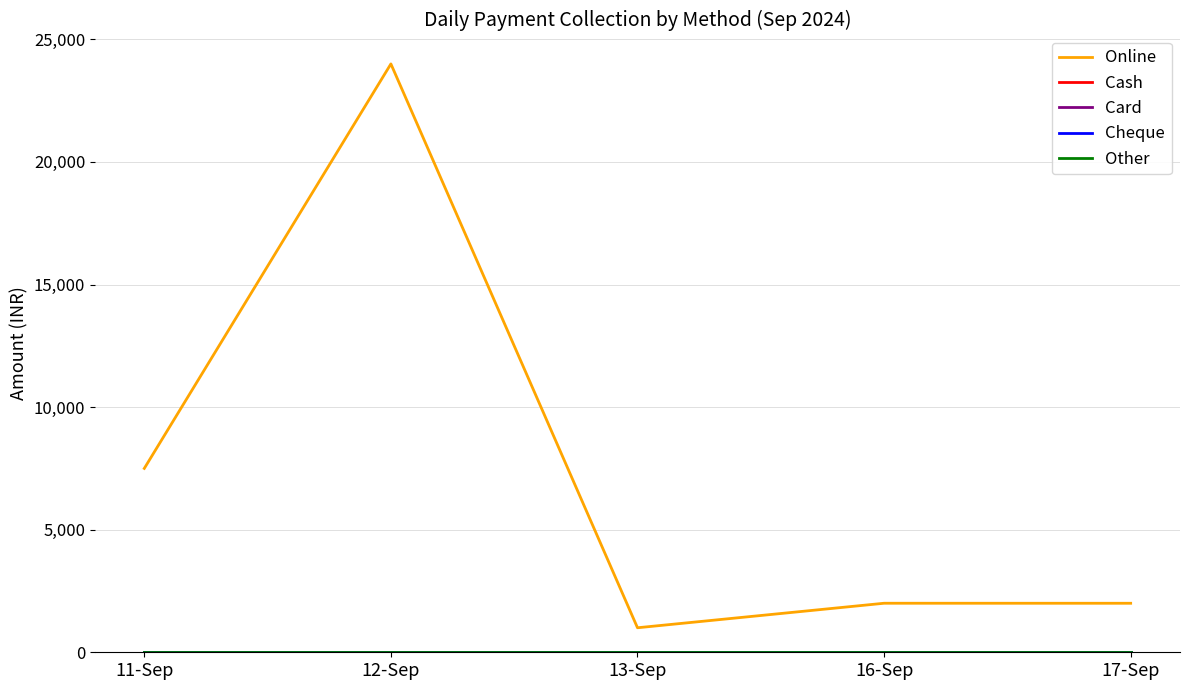

Is this an area chart (filled region under the line)?

No